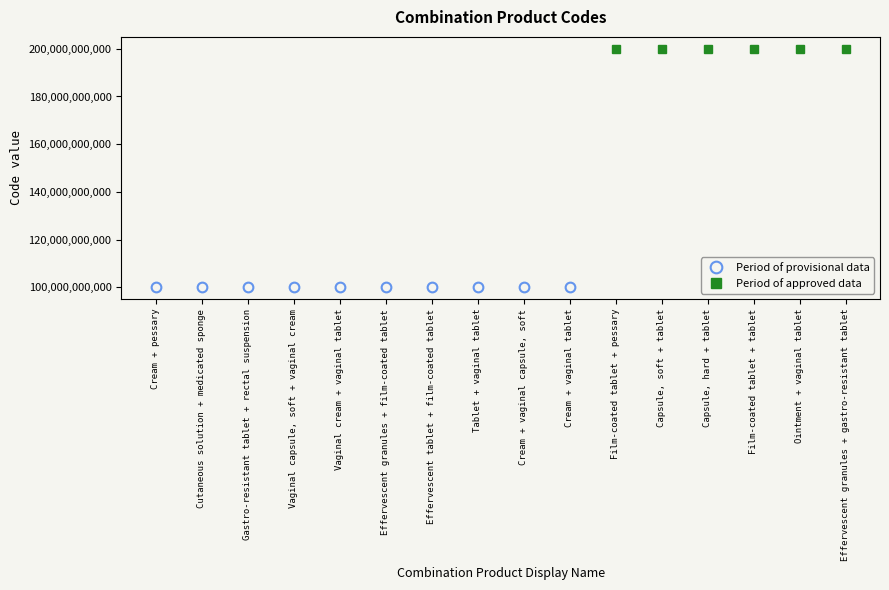

What position from the right is Film-coated tablet + tablet?

3